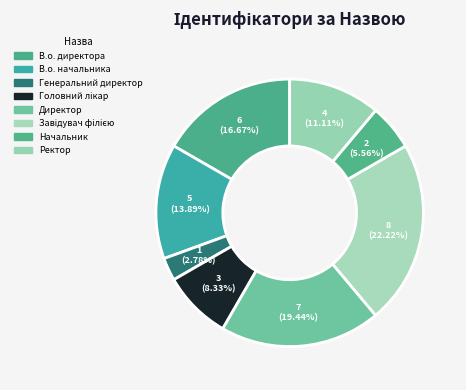

Count the number of slices in the pie.

8